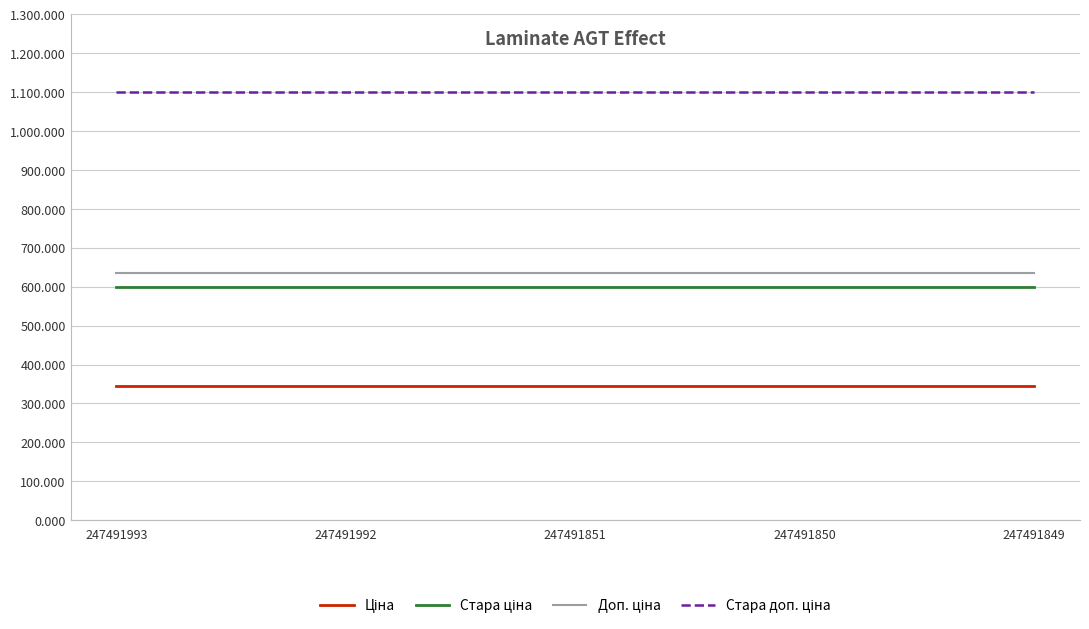

Does the chart have visible grid lines?

Yes